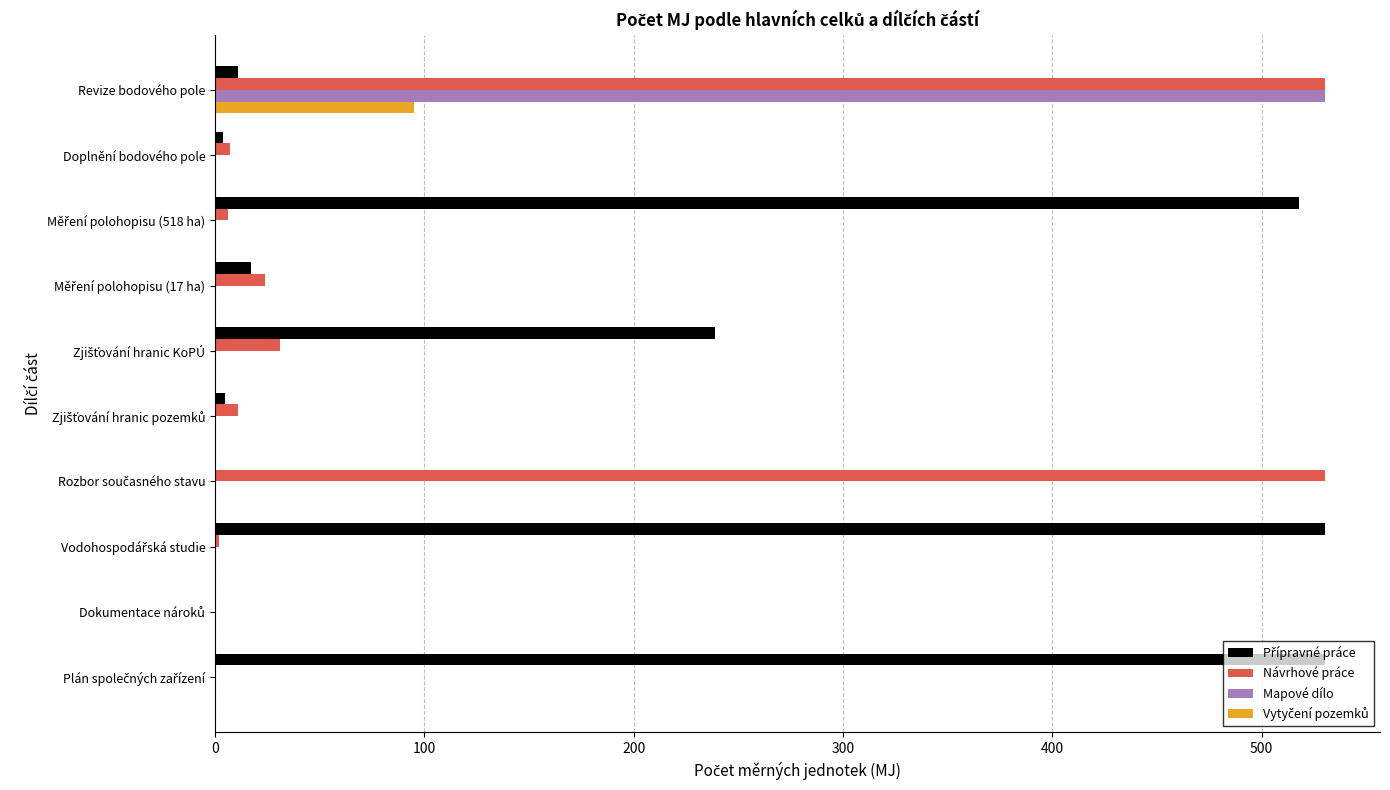

What is the maximum value shown in the chart?

530